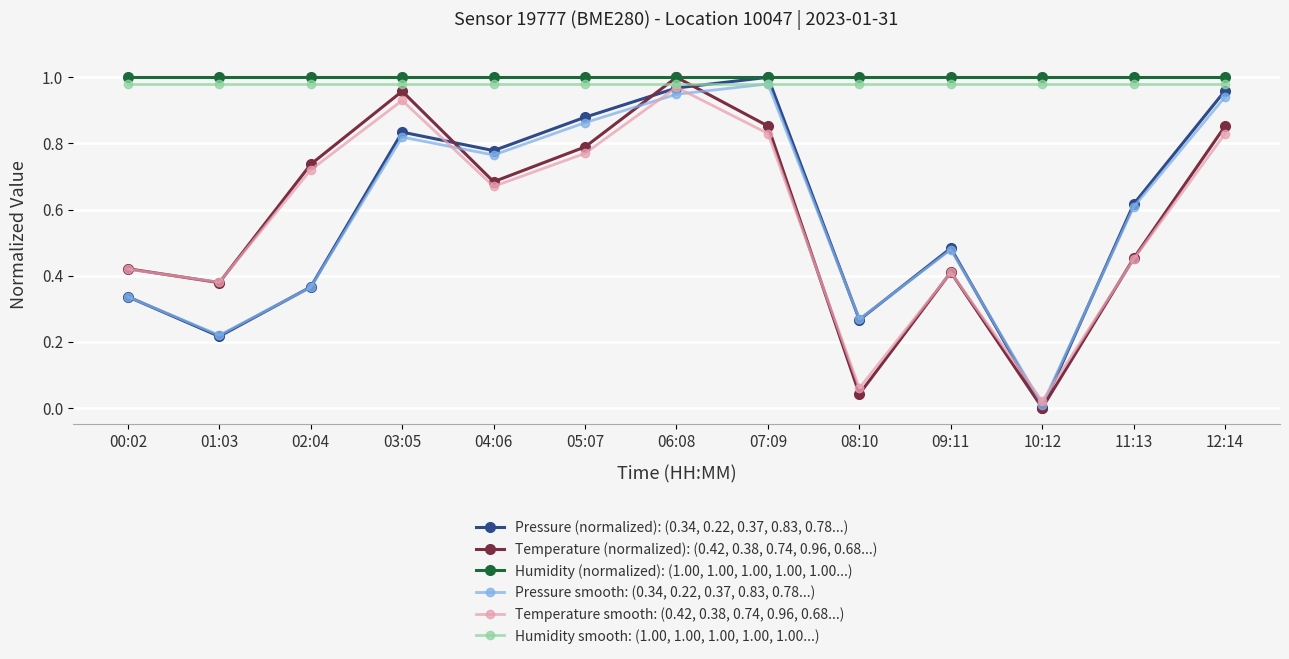

Is it true that Temperature (normalized): (0.42, 0.38, 0.74, 0.96, 0.68...) equals 1.4 at 03:05?

False